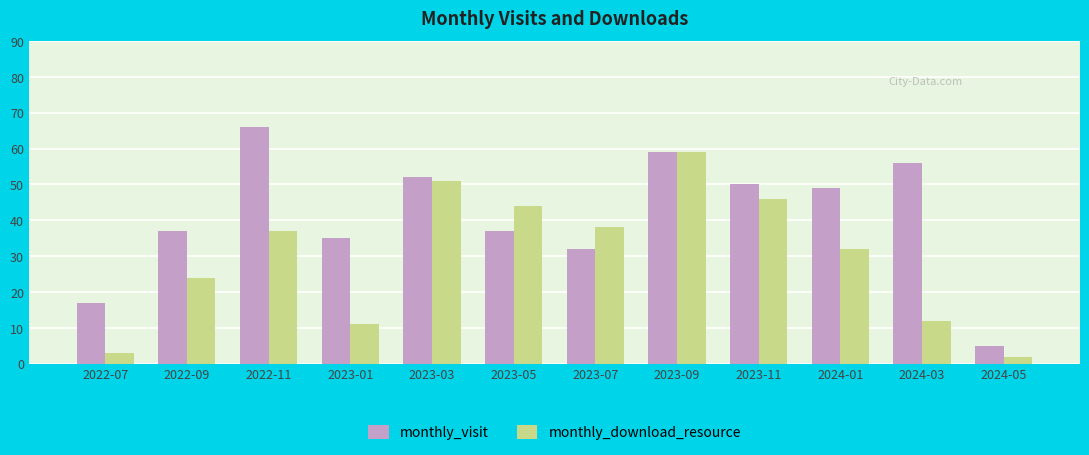

Which series has the largest total across all categories?

monthly_visit